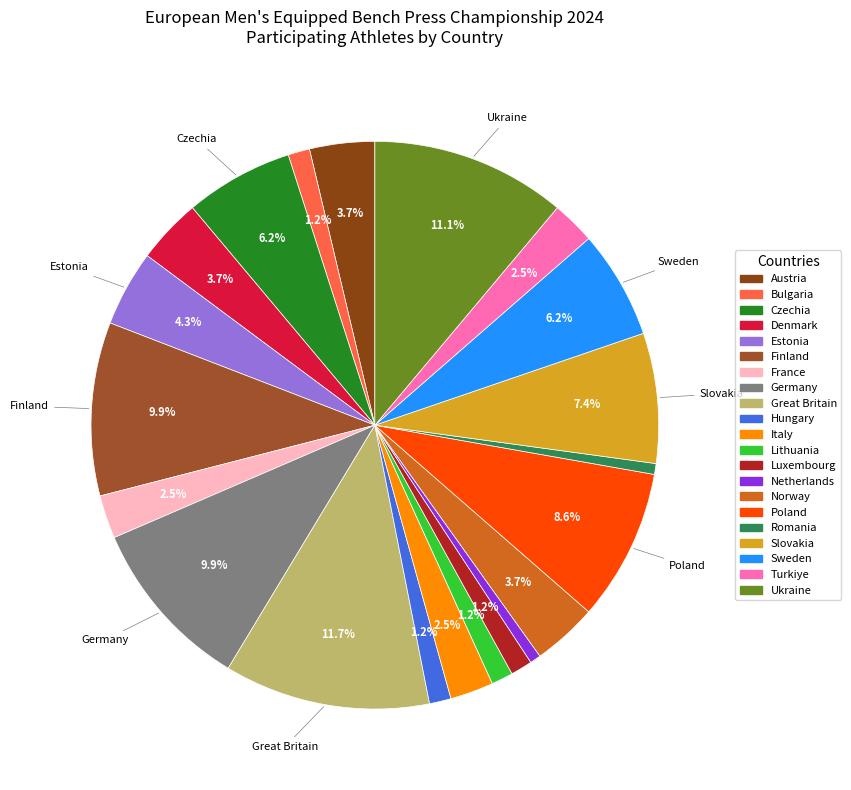

How many slices are in this pie chart?

21